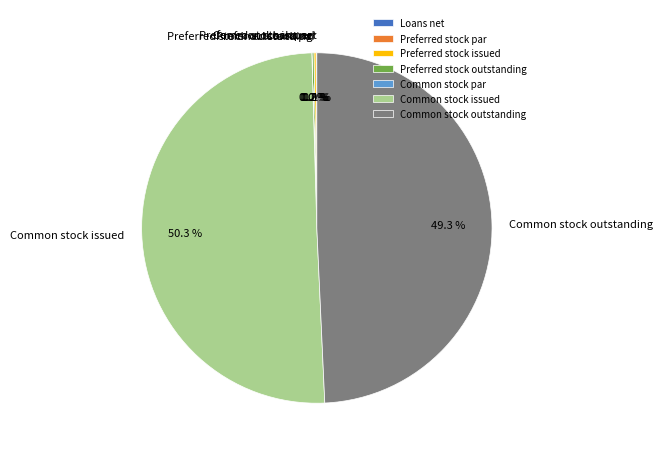

Which category accounts for the majority?

Common stock issued